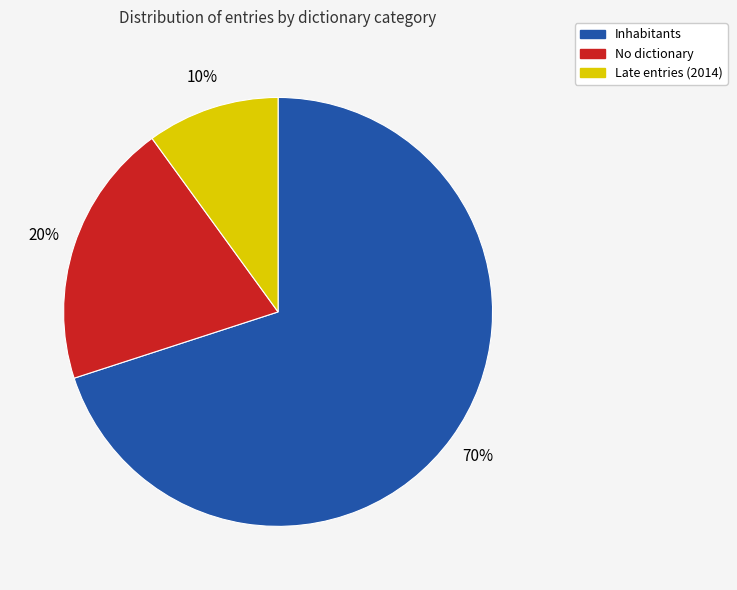

To the nearest percent, what is the average slice percentage?

33%